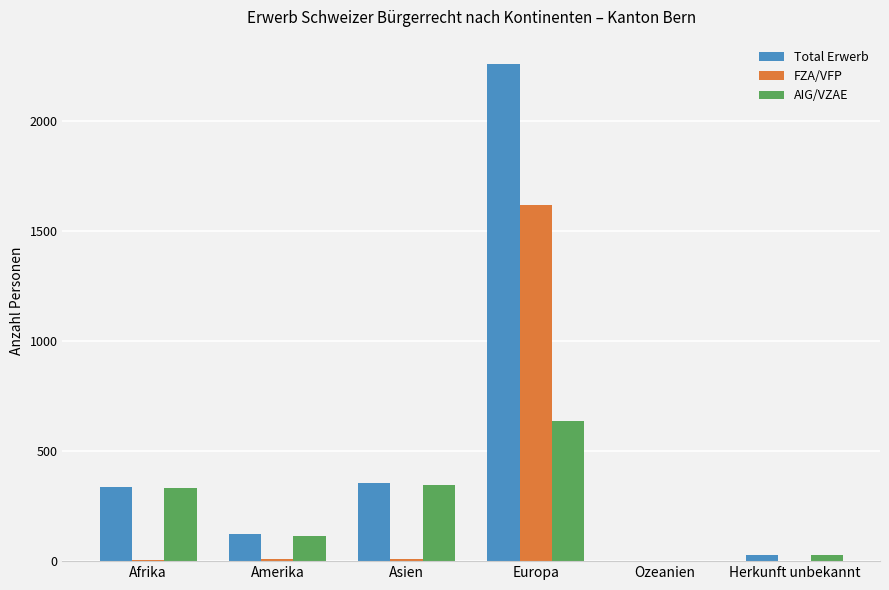

What is the highest value of the AIG/VZAE series?

638